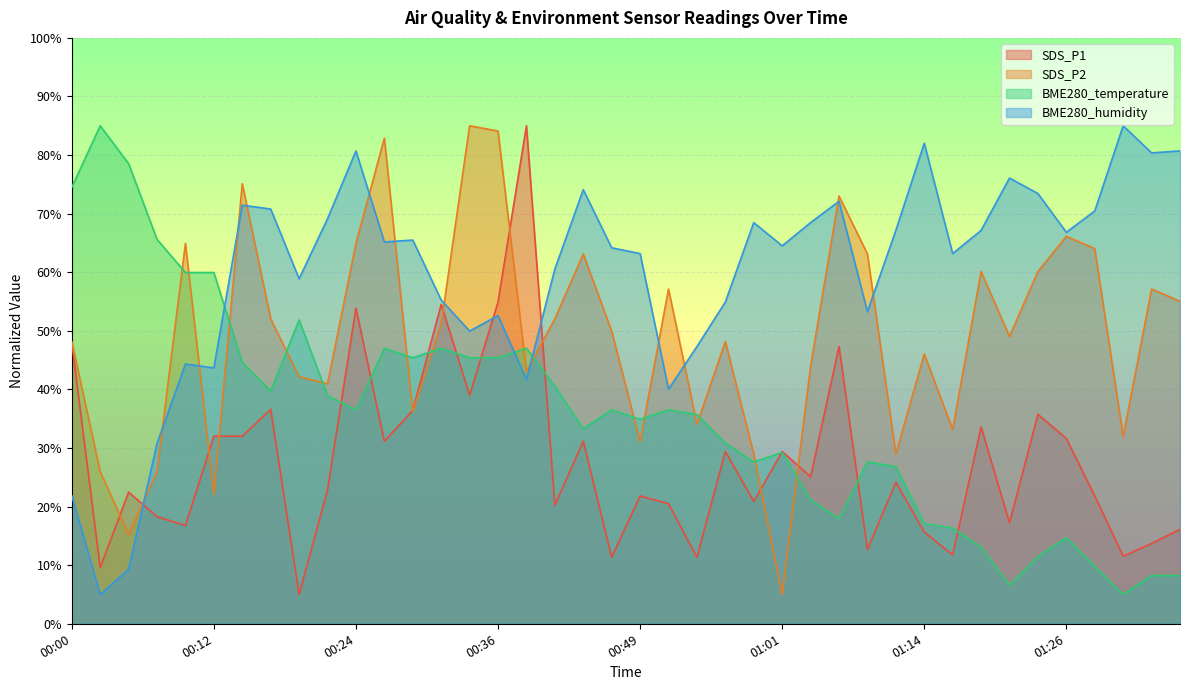

At which label is SDS_P2 closest to 45?

01:03